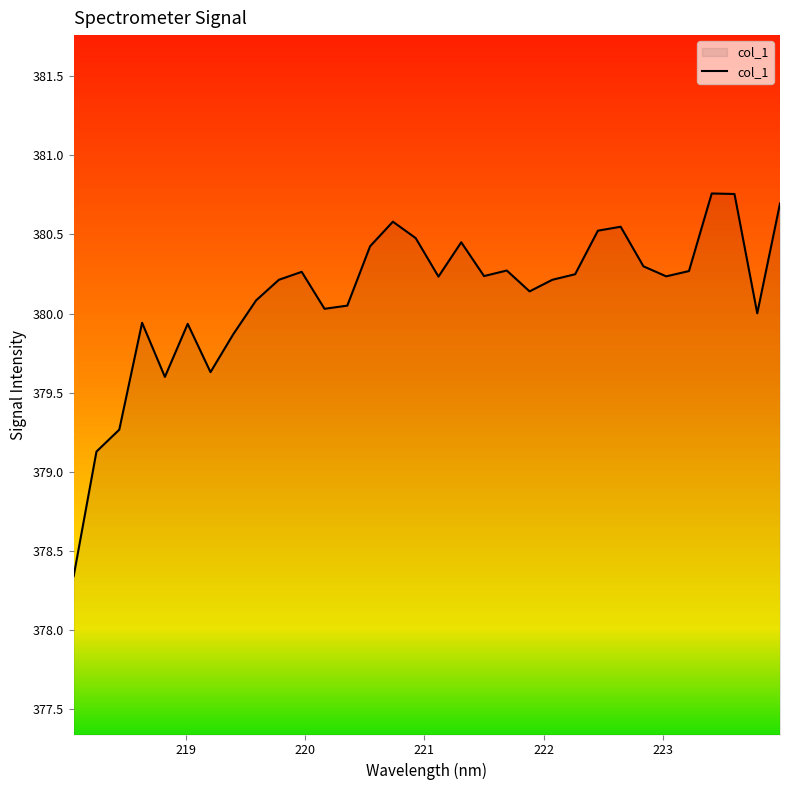

What is the difference between the maximum and minimum values?

2.4